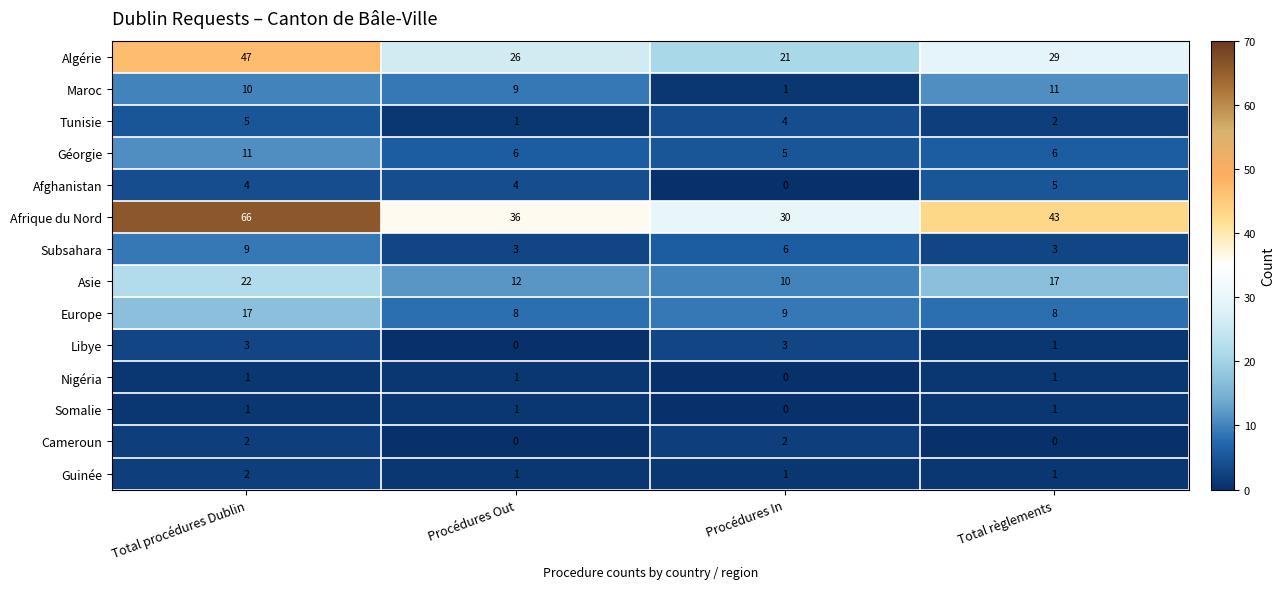

Is it true that Europe equals 8 at Total règlements?

True